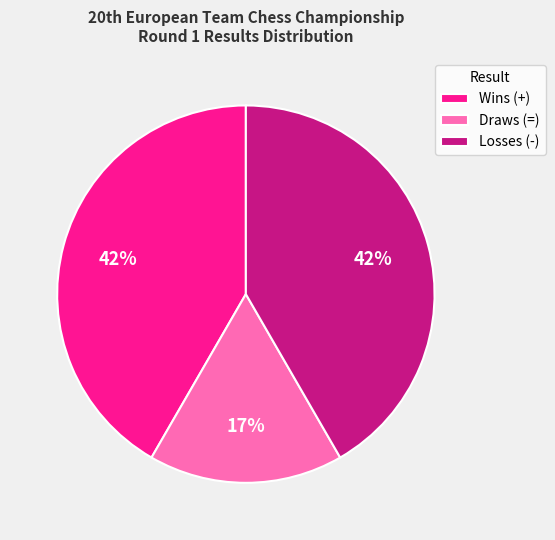

To the nearest percent, what is the combined percentage of Wins (+) and Draws (=)?

58%